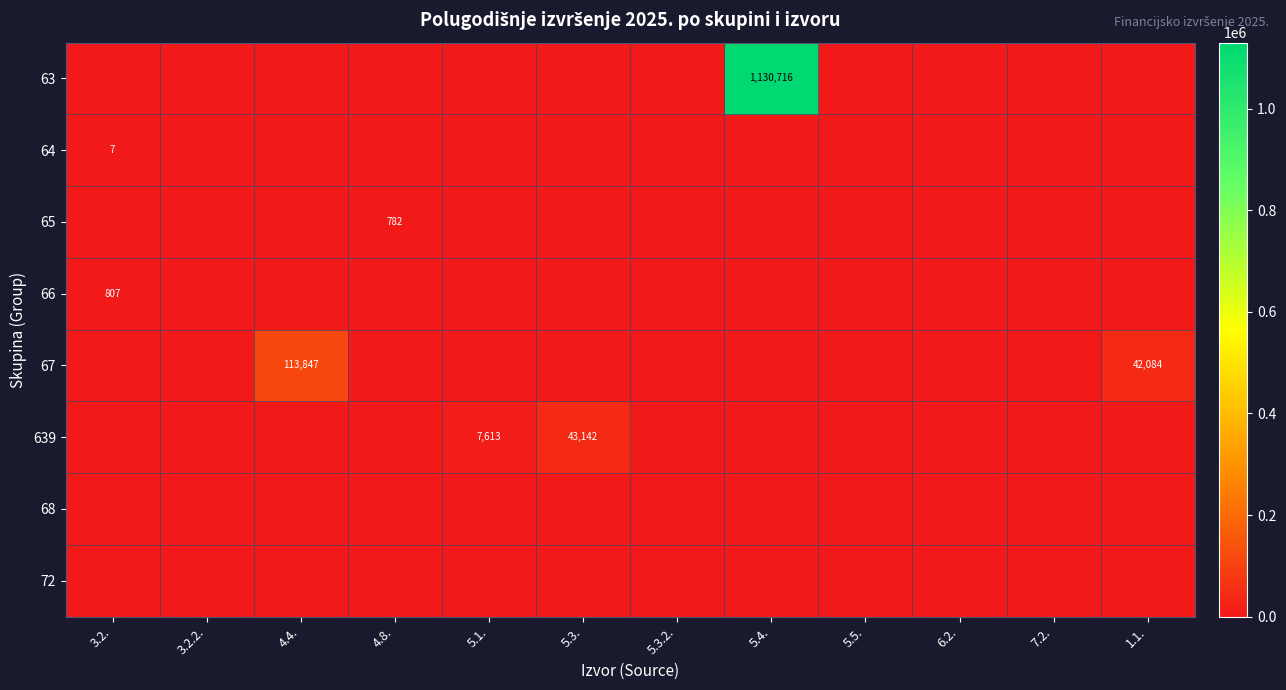

Is it true that 63 equals 1130716 at 5.4.?

True